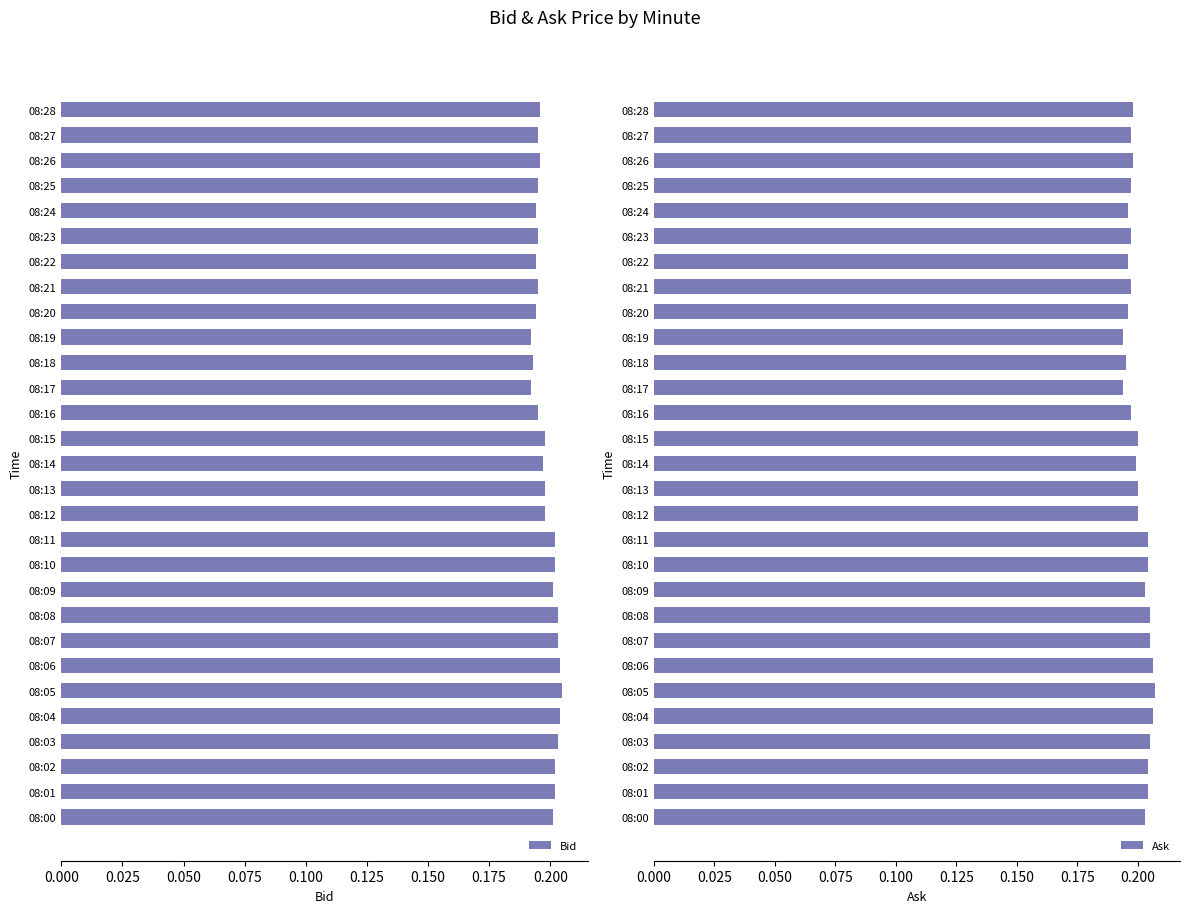

True or false: Bid has a value of 0.1 at 08:16.

False